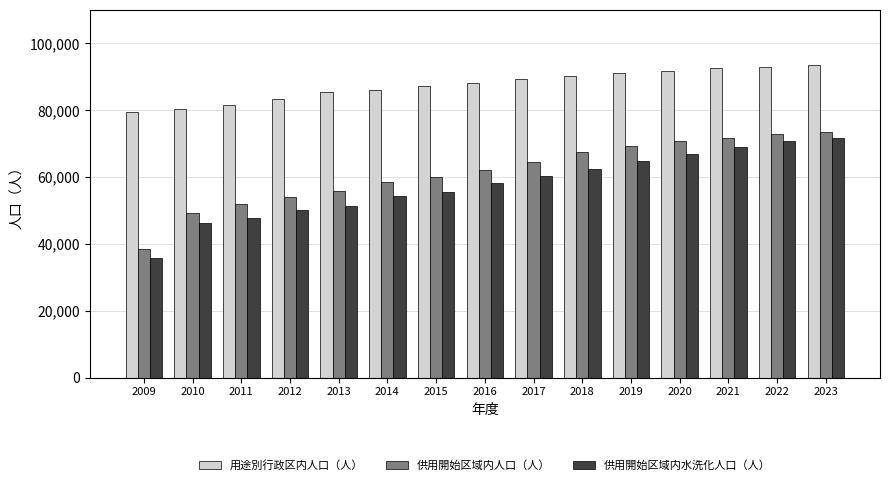

How many data points in 供用開始区域内水洗化人口（人） are less than 58108?

7